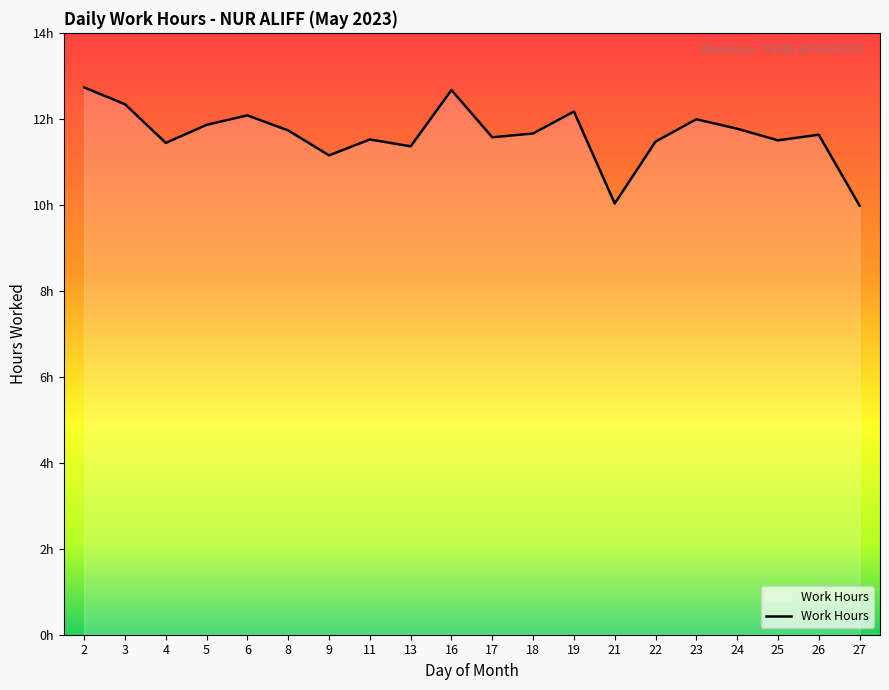

What is the difference between the maximum and minimum values?

2.8